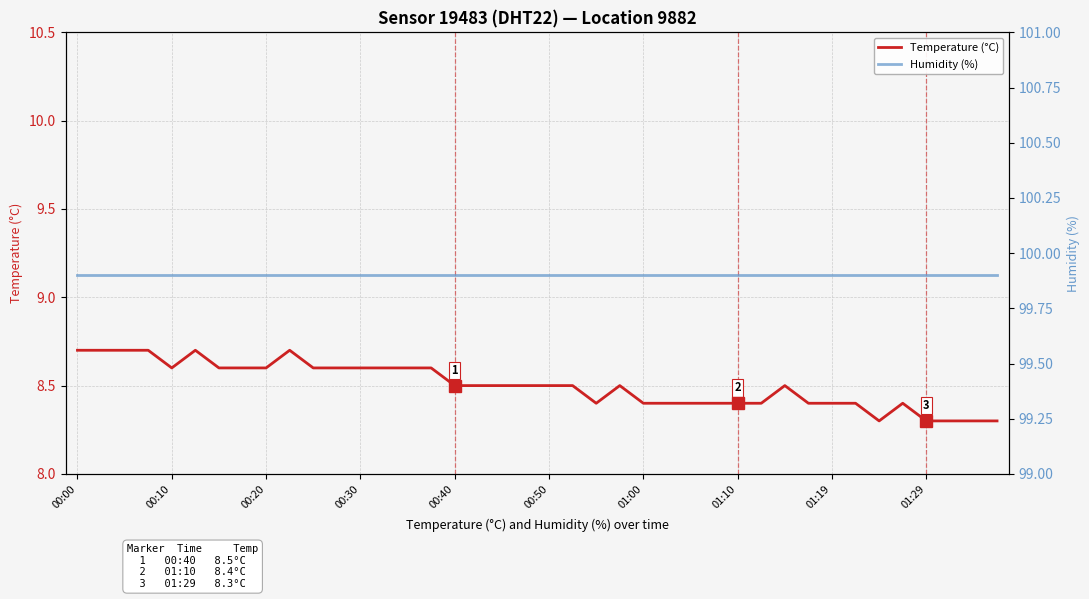

List the series in order of their overall mean, highest first.

Humidity (%), Temperature (°C)